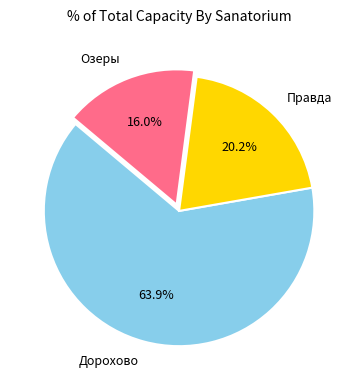

Is there any slice that represents more than half of the pie?

Yes